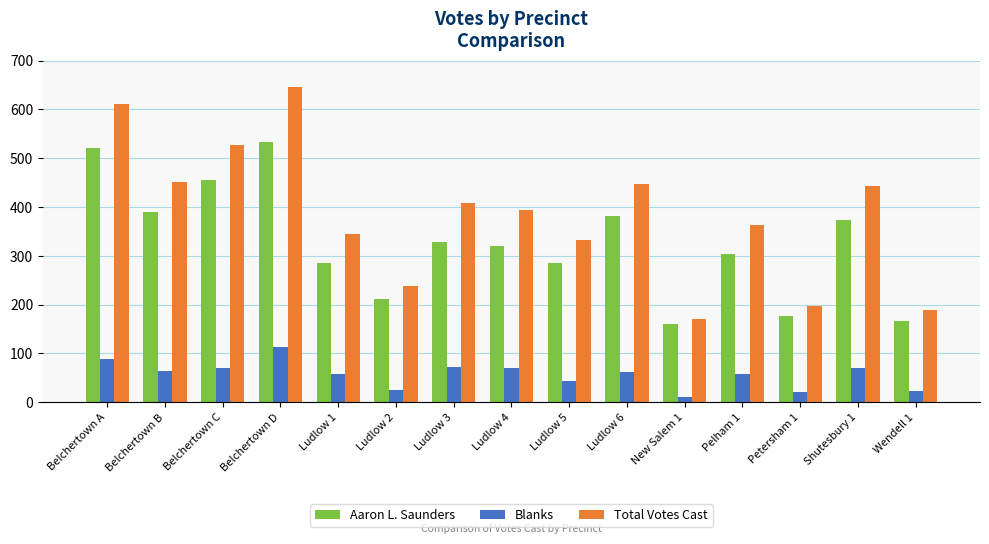

Rank the series by their average value, from lowest to highest.

Blanks, Aaron L. Saunders, Total Votes Cast